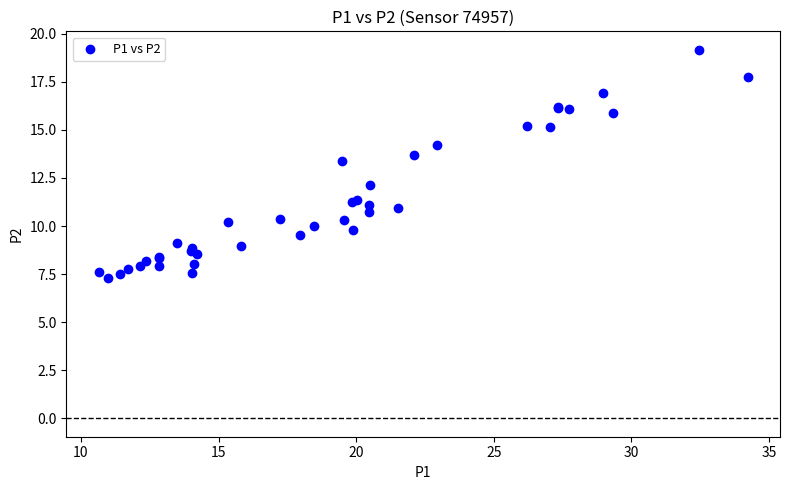

What Y value in the scatter plot is closest to 13?

13.4